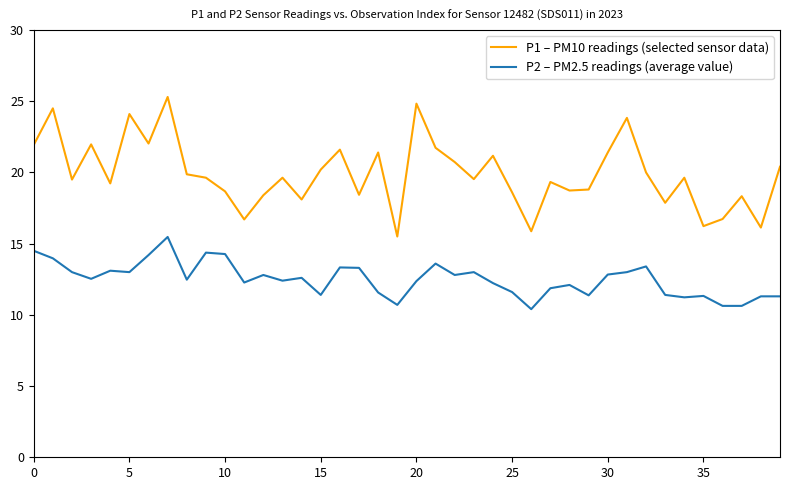

True or false: P1 – PM10 readings (selected sensor data) and P2 – PM2.5 readings (average value) intersect in this chart.

False